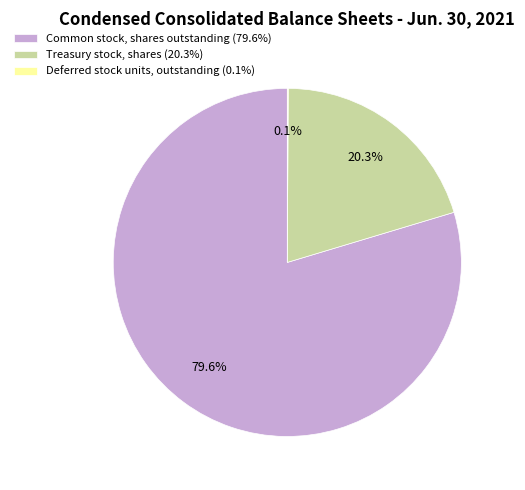

What is the largest slice in the pie chart?

Common stock, shares outstanding